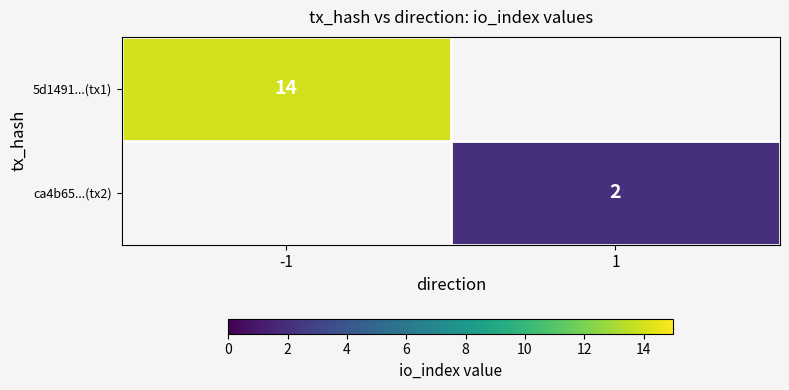

The ca4b65...(tx2) series shows 2 at 1. True or false?

True